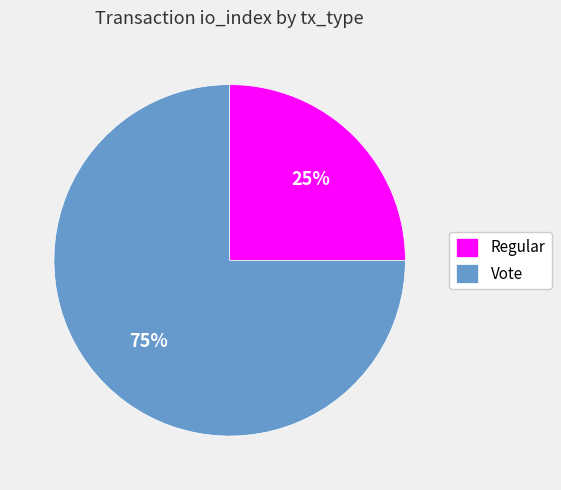

Is the sum of Regular and Vote greater than half?

Yes